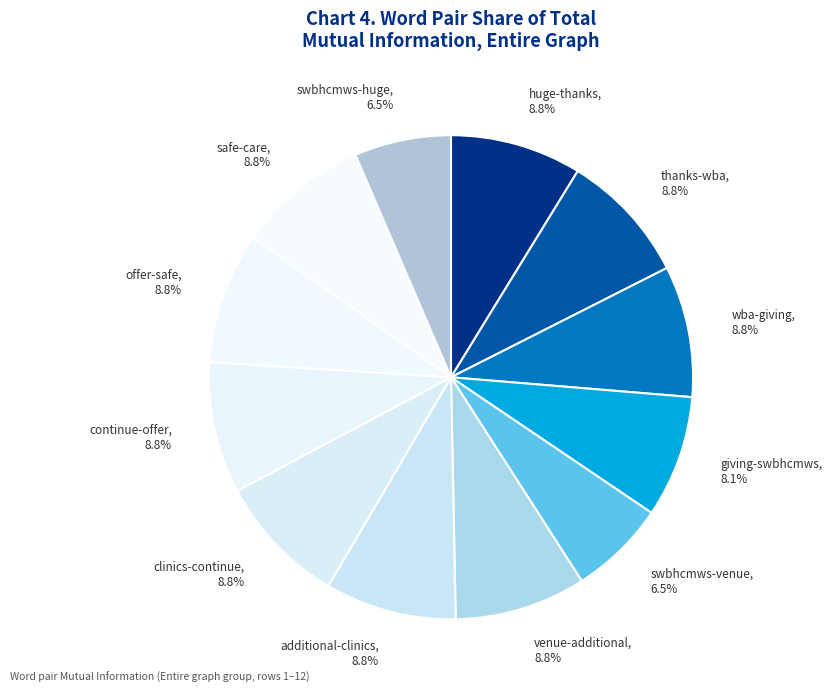

Does thanks-wba represent more than half of the total?

No